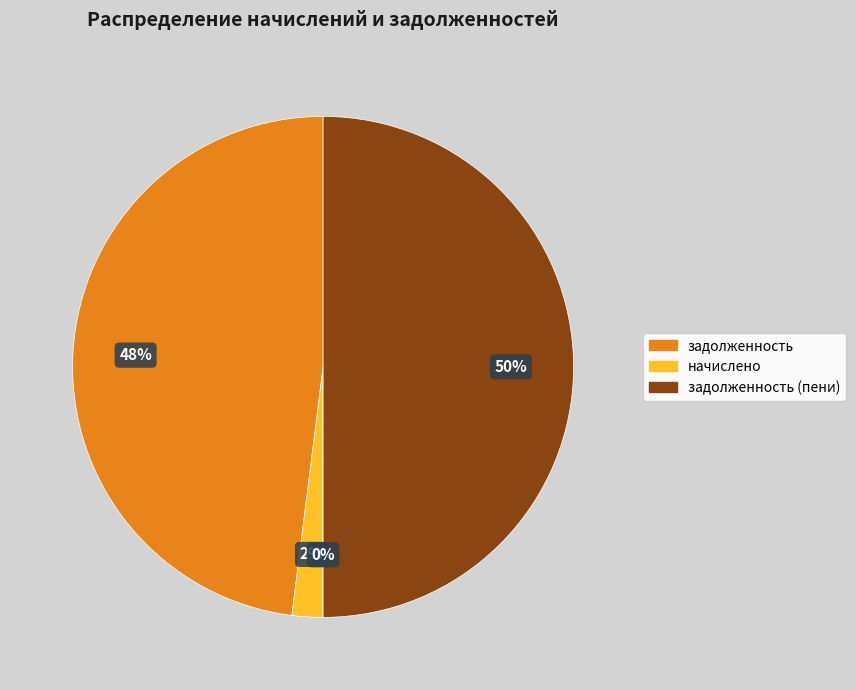

To the nearest percent, what is the average slice percentage?

25%